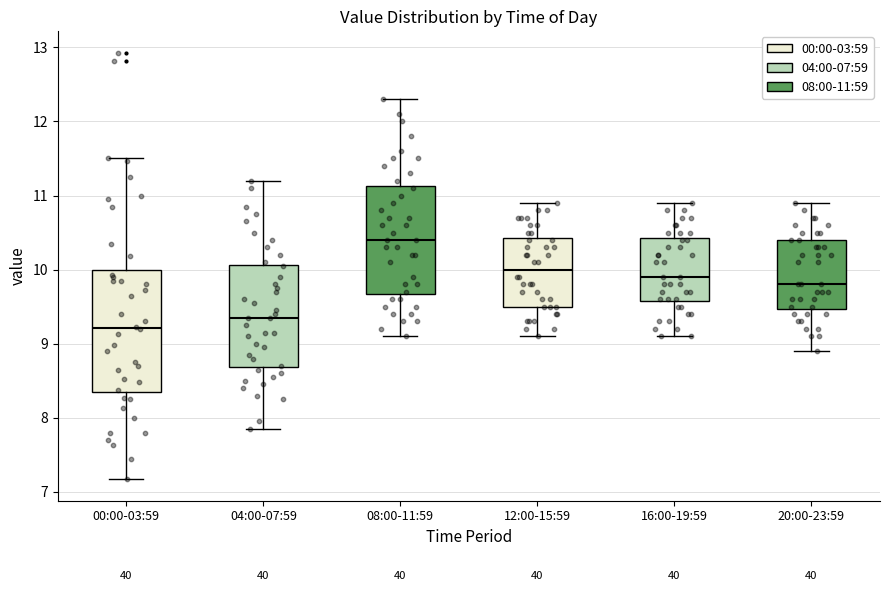

Reading left to right, transcribe this box plot: for each box, give where its median line is, the range the box spans, and where its two whiskers end, as read against the y-axis. The values are not printed on the chart, so give them approximately, as read against the axis.

00:00-03:59: median 9.2, box 8.4 to 10.0, whiskers 7.2 to 11.5
04:00-07:59: median 9.4, box 8.7 to 10.1, whiskers 7.9 to 11.2
08:00-11:59: median 10.4, box 9.7 to 11.1, whiskers 9.1 to 12.3
12:00-15:59: median 10.0, box 9.5 to 10.4, whiskers 9.1 to 10.9
16:00-19:59: median 9.9, box 9.6 to 10.4, whiskers 9.1 to 10.9
20:00-23:59: median 9.8, box 9.5 to 10.4, whiskers 8.9 to 10.9